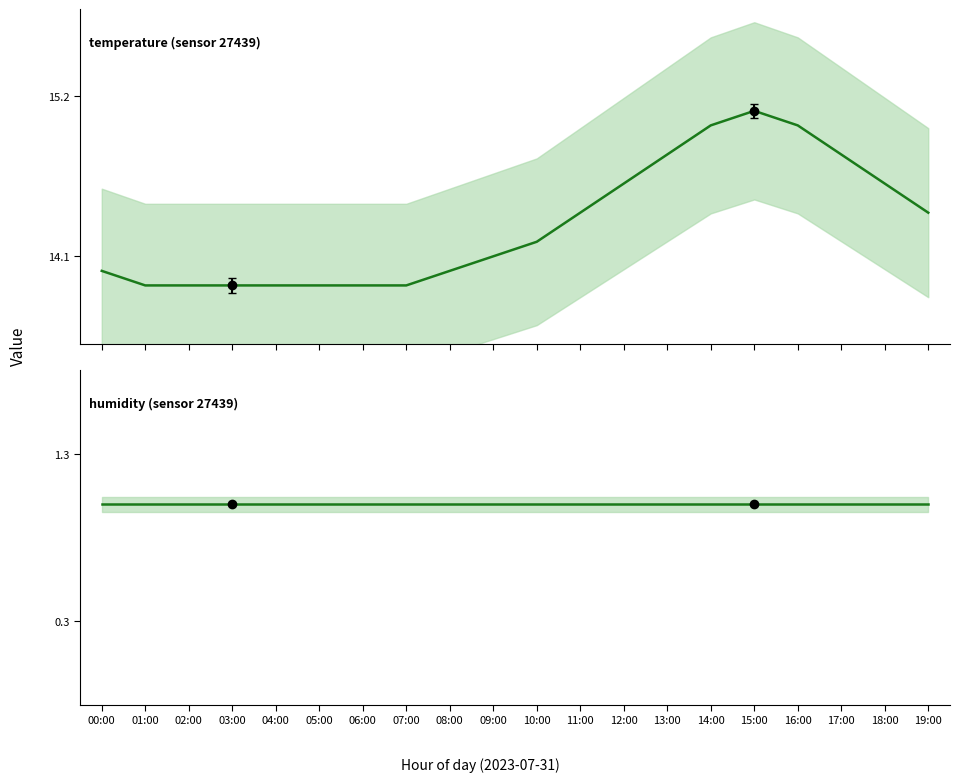

What is the total value across all series at 14:00?

16.0